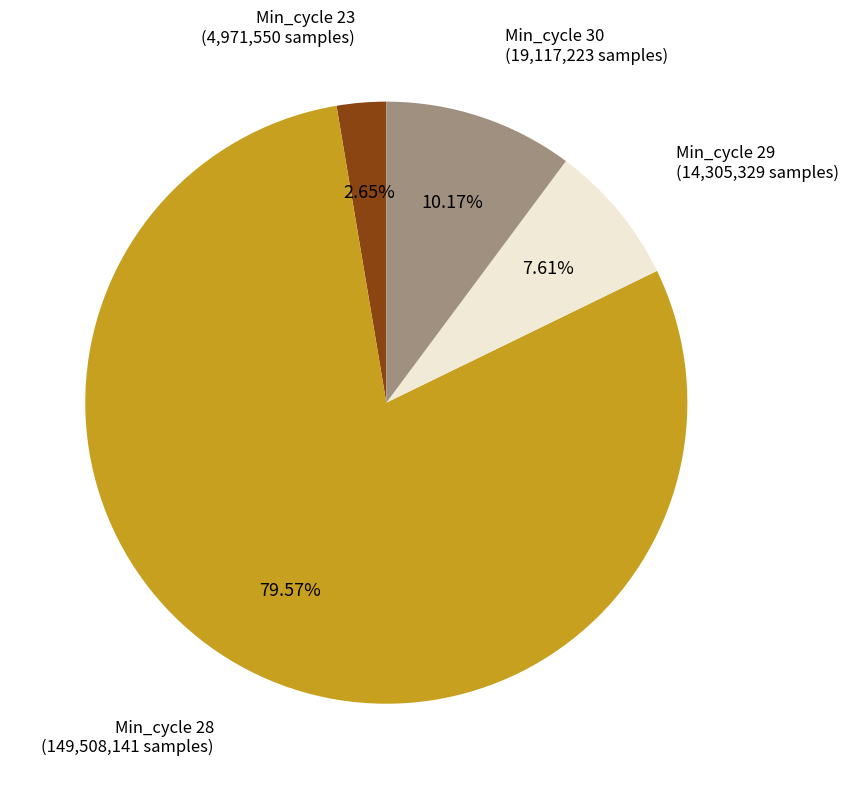

How many segments does this pie chart have?

4